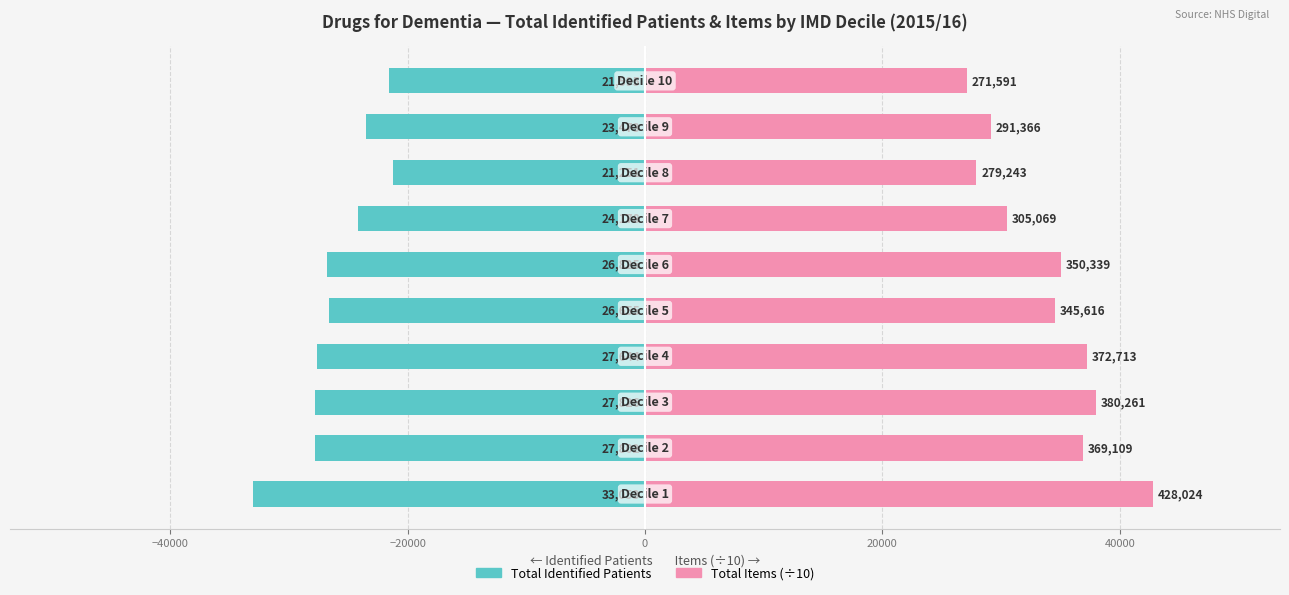

What is the highest value of the Total Identified Patients series?

-21251.0